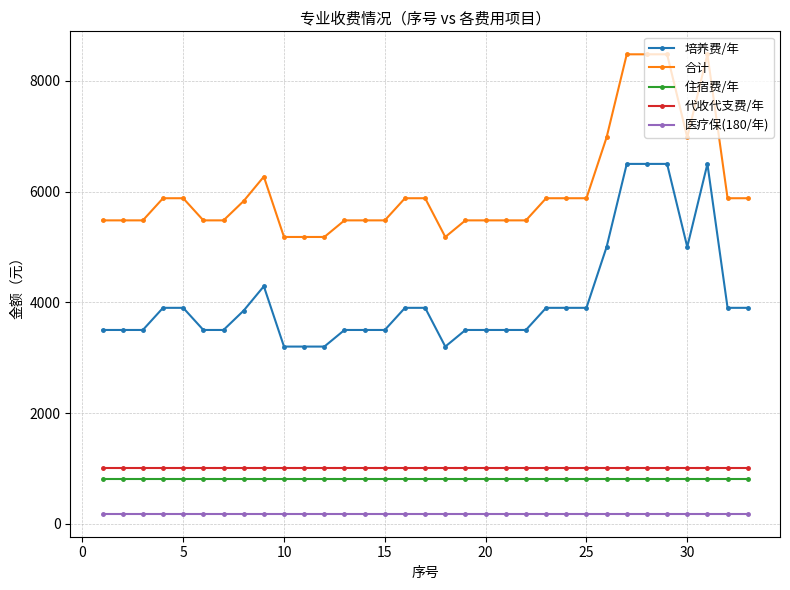

At how many categories does at least one series exceed 7509?

4